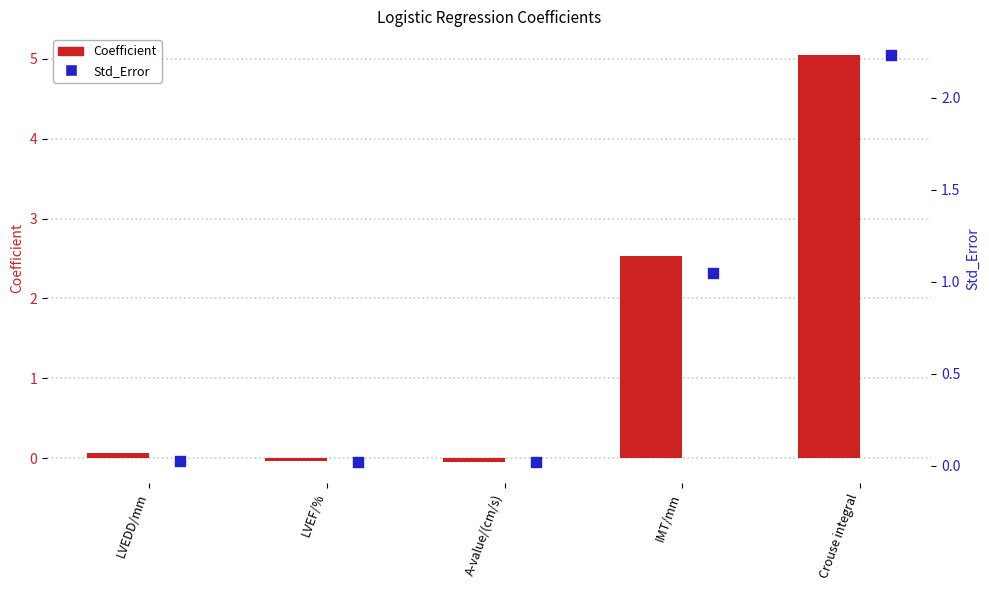

At how many categories does at least one series exceed 3?

1